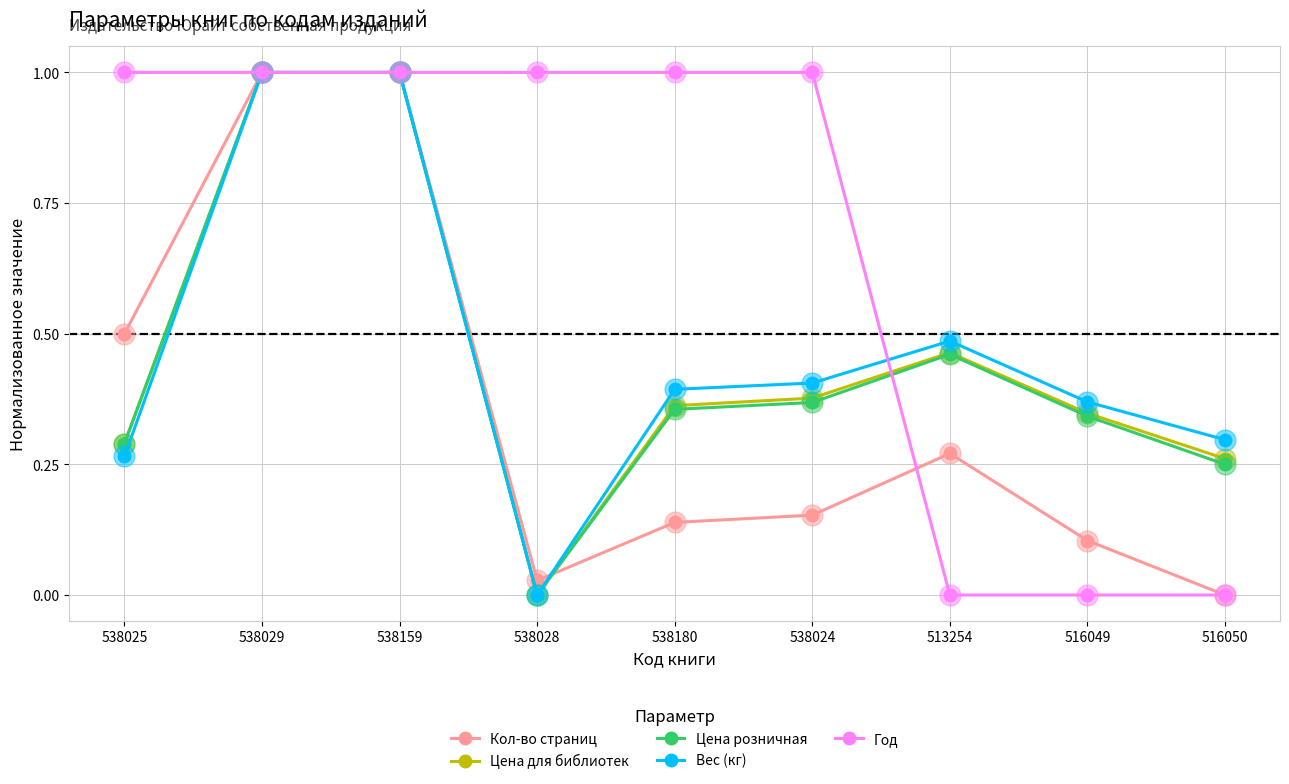

How many data points in Цена для библиотек are above 0?

8